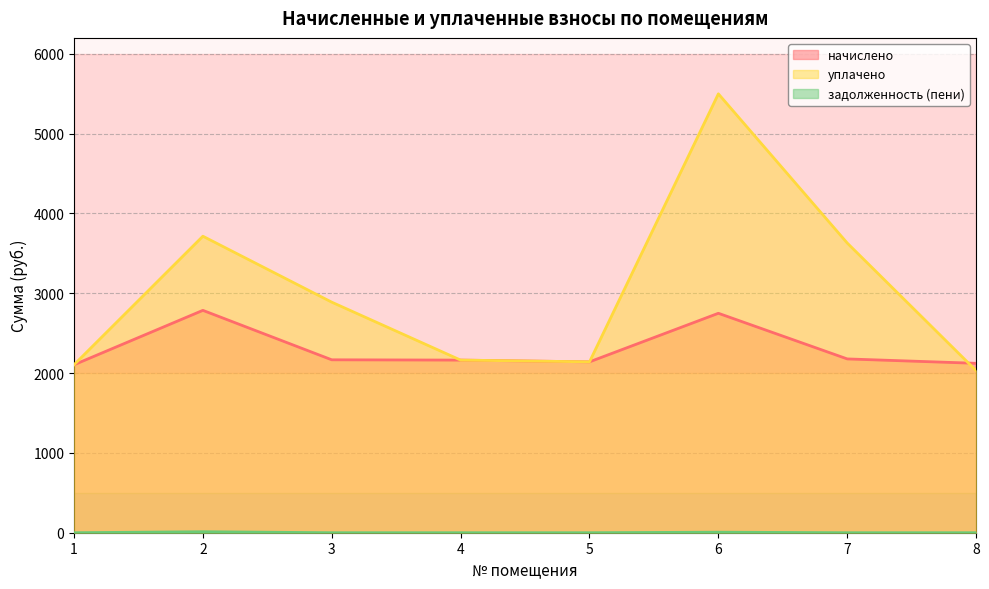

The value of уплачено at 1 is 2104.3. True or false?

True